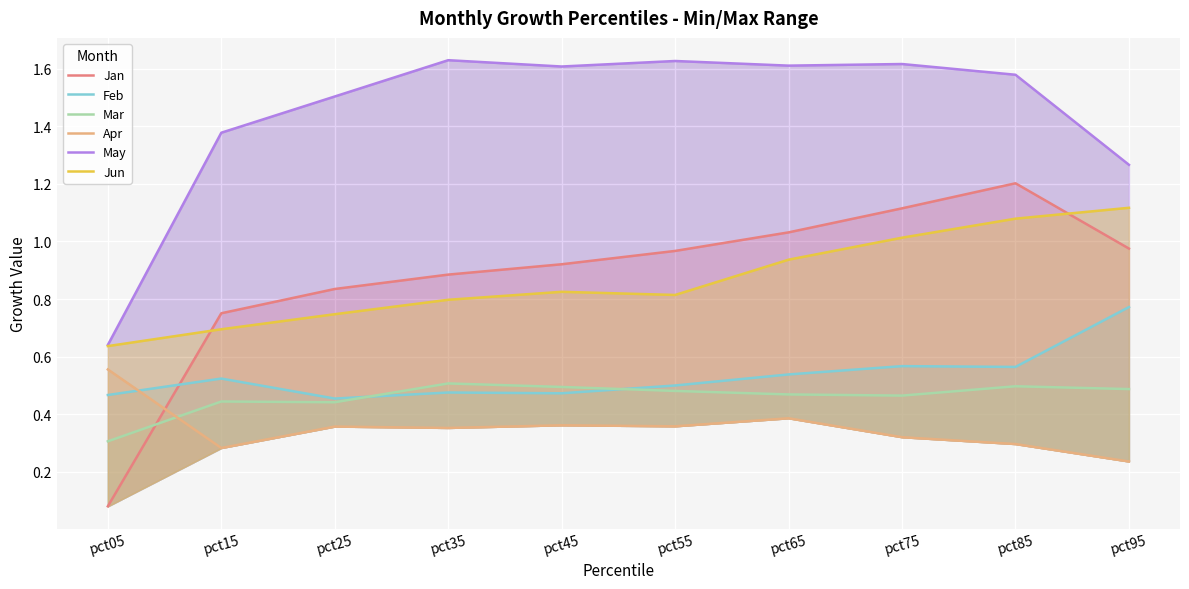

Reading right to left, list all the values displayed in this chart.

Jan: pct95=1.0	pct85=1.2	pct75=1.1	pct65=1.0	pct55=1.0	pct45=0.9	pct35=0.9	pct25=0.8	pct15=0.8	pct05=0.1
Feb: pct95=0.8	pct85=0.6	pct75=0.6	pct65=0.5	pct55=0.5	pct45=0.5	pct35=0.5	pct25=0.5	pct15=0.5	pct05=0.5
Mar: pct95=0.5	pct85=0.5	pct75=0.5	pct65=0.5	pct55=0.5	pct45=0.5	pct35=0.5	pct25=0.4	pct15=0.4	pct05=0.3
Apr: pct95=0.2	pct85=0.3	pct75=0.3	pct65=0.4	pct55=0.4	pct45=0.4	pct35=0.4	pct25=0.4	pct15=0.3	pct05=0.6
May: pct95=1.3	pct85=1.6	pct75=1.6	pct65=1.6	pct55=1.6	pct45=1.6	pct35=1.6	pct25=1.5	pct15=1.4	pct05=0.6
Jun: pct95=1.1	pct85=1.1	pct75=1.0	pct65=0.9	pct55=0.8	pct45=0.8	pct35=0.8	pct25=0.7	pct15=0.7	pct05=0.6